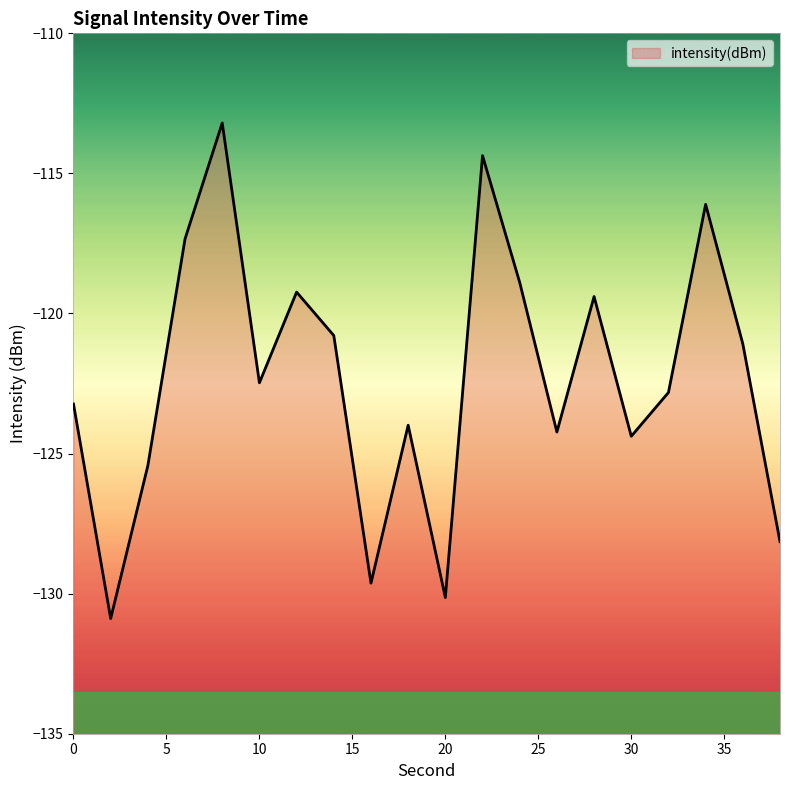

Reading left to right, what are all the values shown in this chart?

0=-123.2	2=-130.9	4=-125.4	6=-117.3	8=-113.2	10=-122.5	12=-119.2	14=-120.8	16=-129.6	18=-124.0	20=-130.1	22=-114.4	24=-118.9	26=-124.2	28=-119.4	30=-124.4	32=-122.8	34=-116.1	36=-121.1	38=-128.1